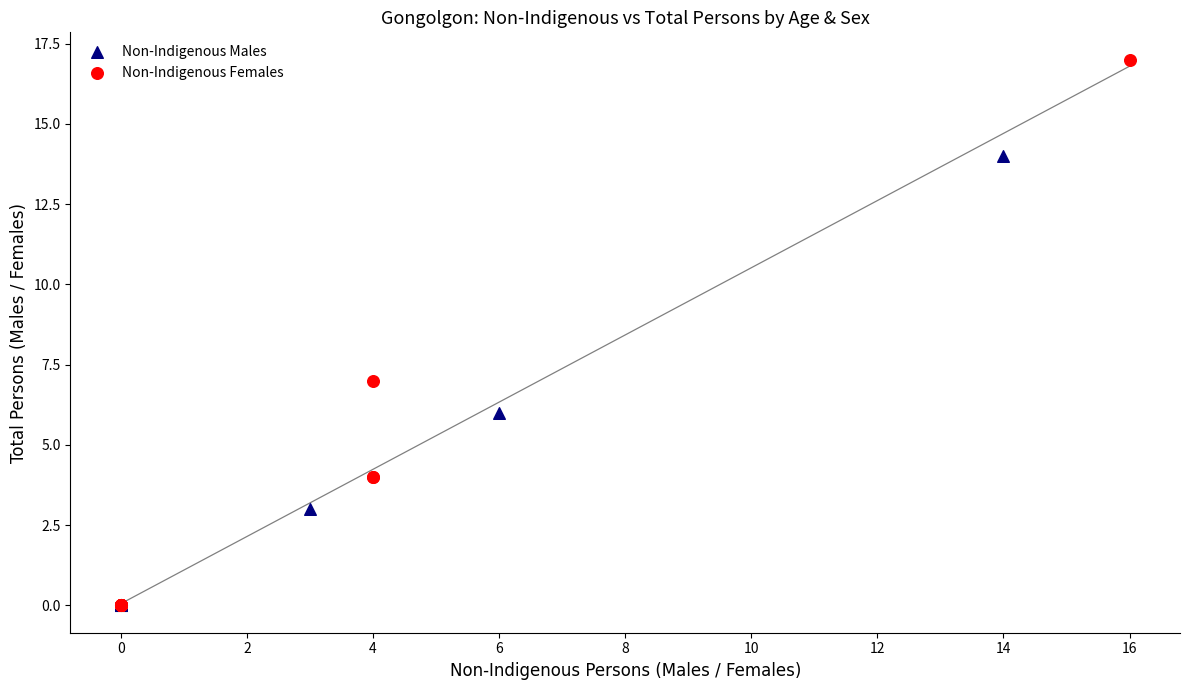

Which series contains the highest Y value?

Non-Indigenous Females